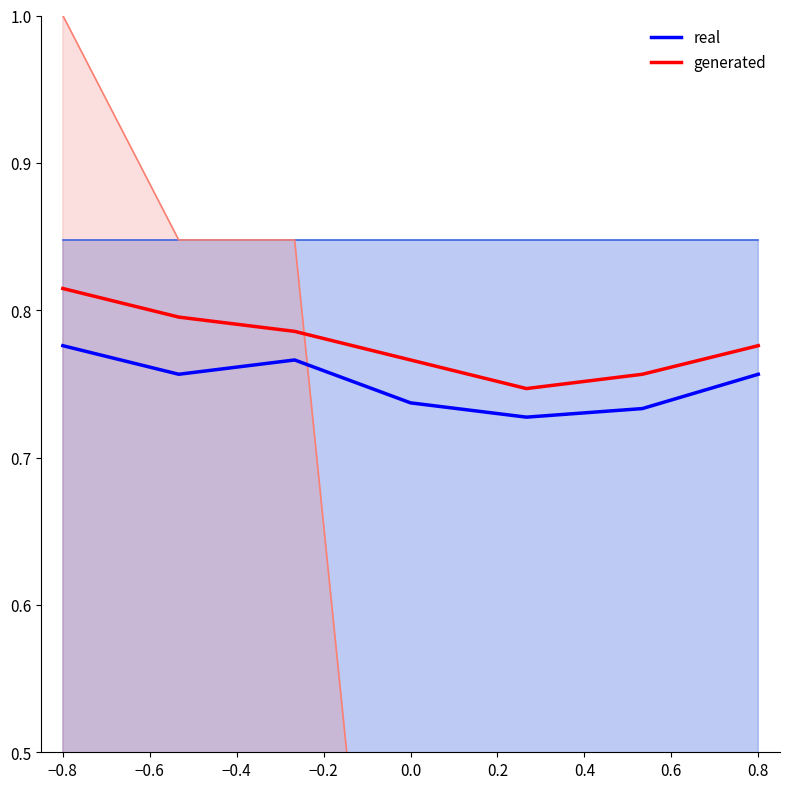

Is it true that real equals 1.2 at 0.0?

False